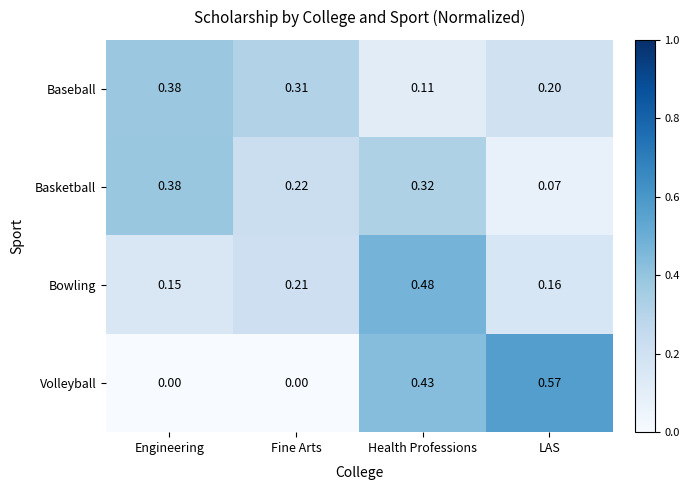

Which series changed the most between Health Professions and LAS?

Bowling